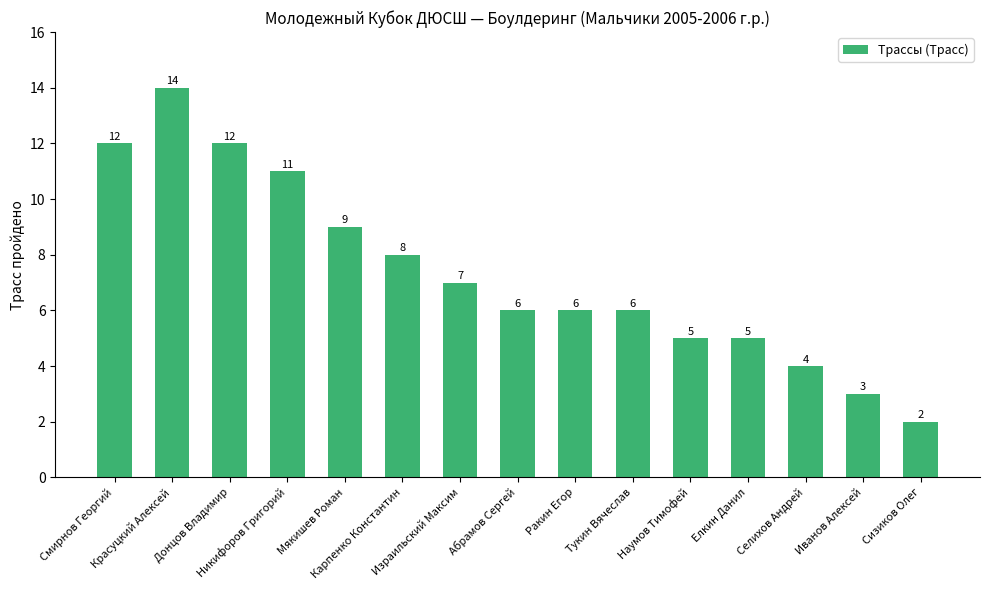

Does the chart contain any negative values?

No